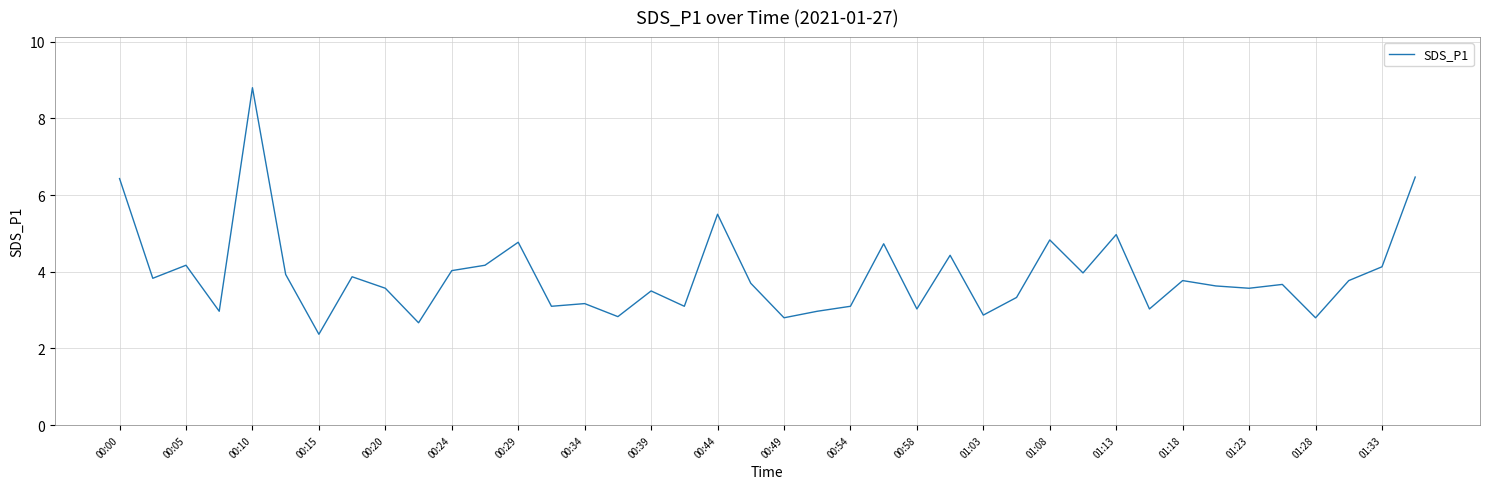

What is the minimum value shown in the chart?

2.4